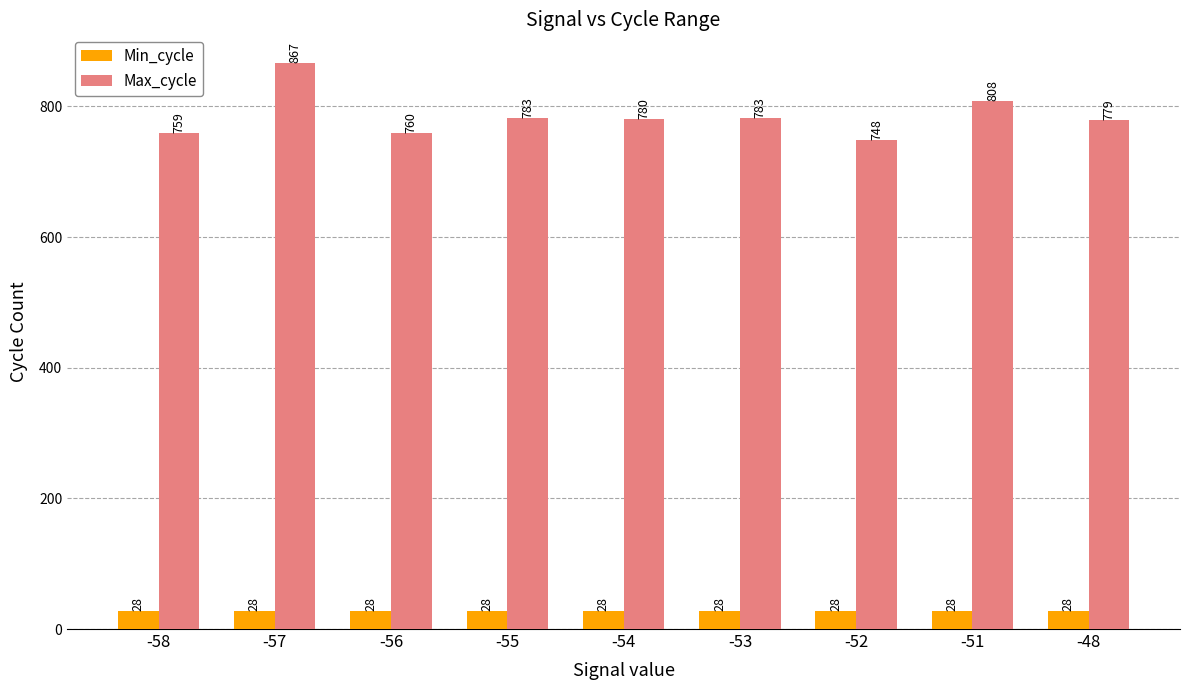

What is the value of the Min_cycle bar at the 6th from the left?

28